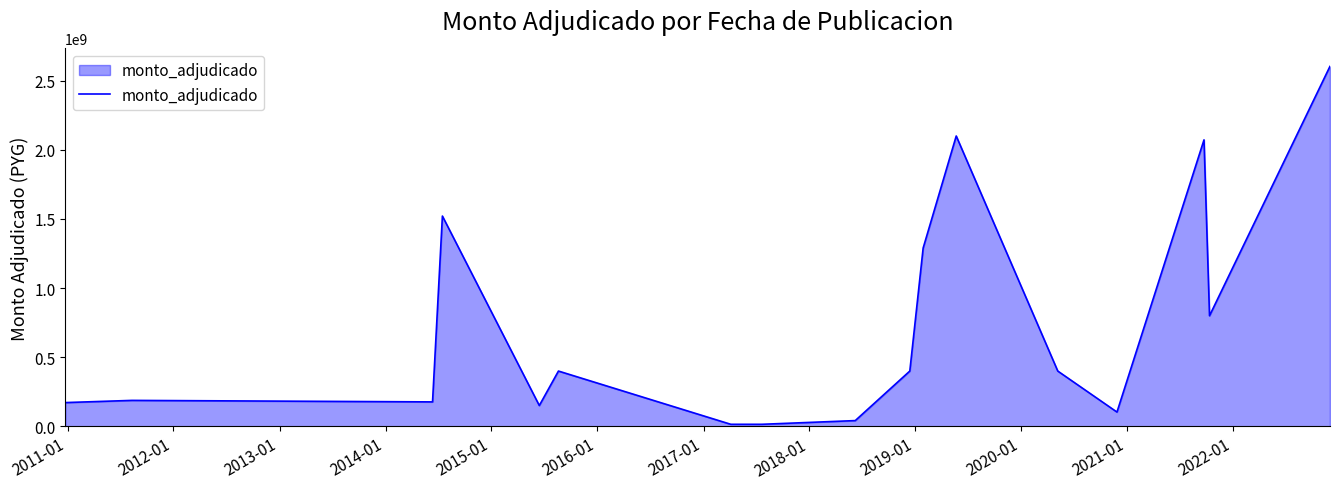

What is the average value?

732279802